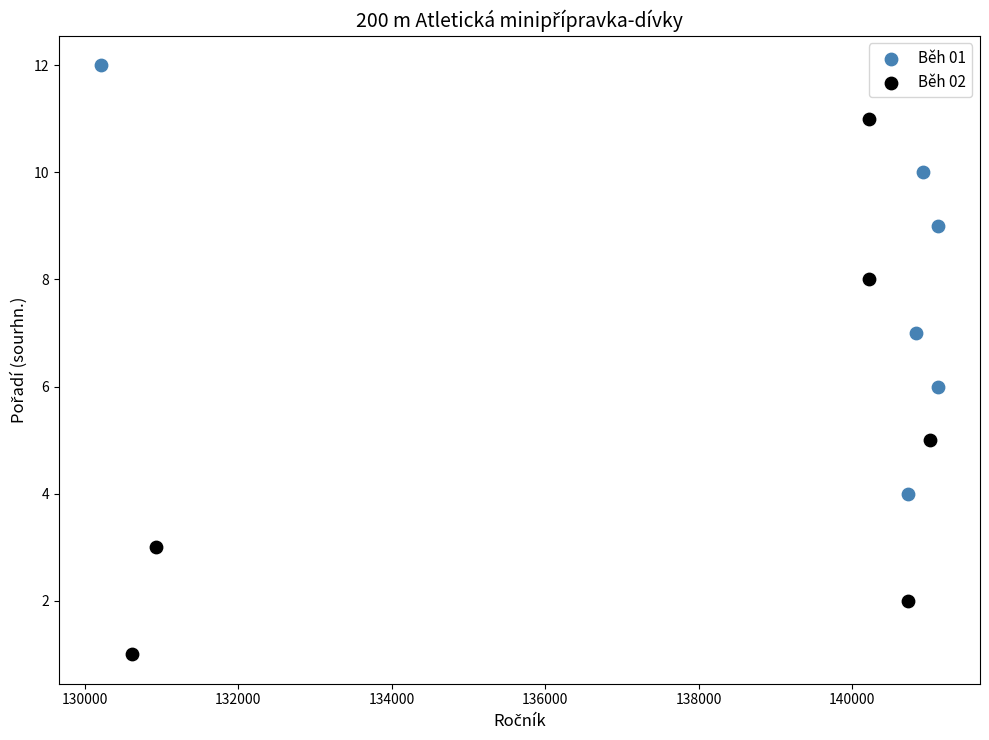

Which series reaches the minimum Y coordinate?

Běh 02